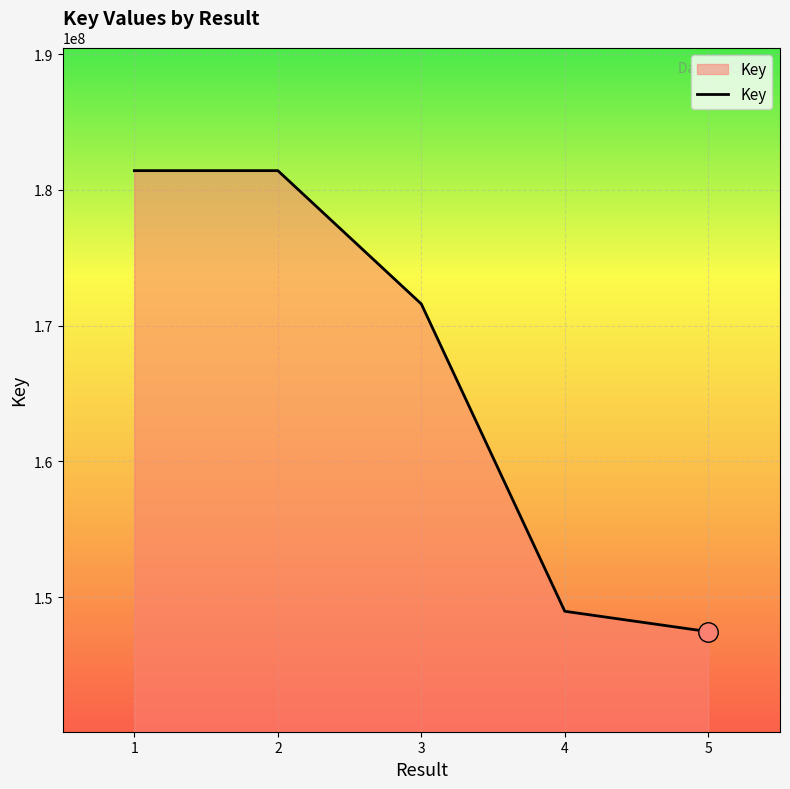

What is the smallest value displayed?

147459550